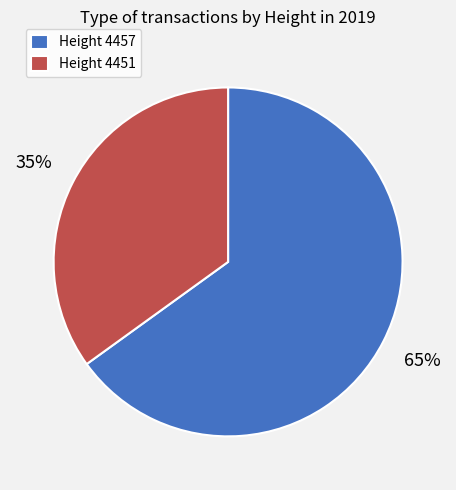

Is there a majority slice in this chart?

Yes